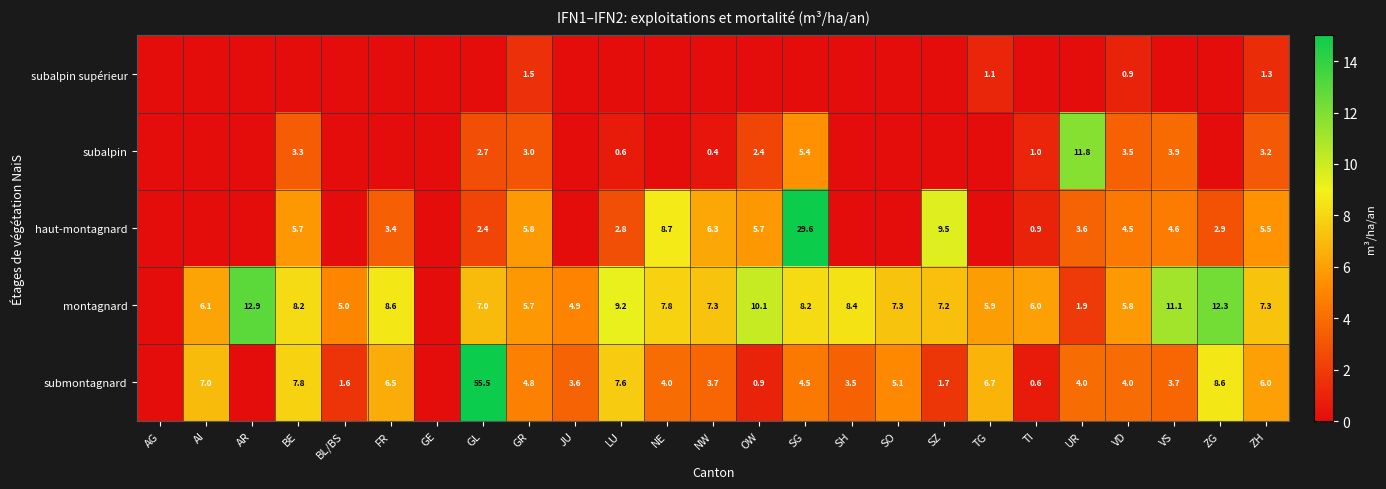

What is the difference between the highest and lowest values at SO?

7.3